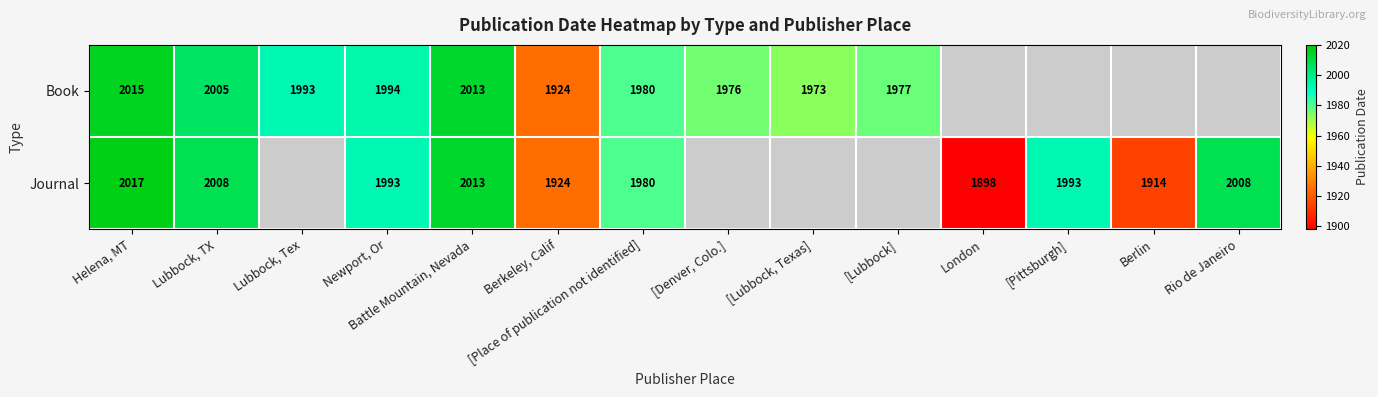

Which label corresponds to the smallest value in the chart?

London